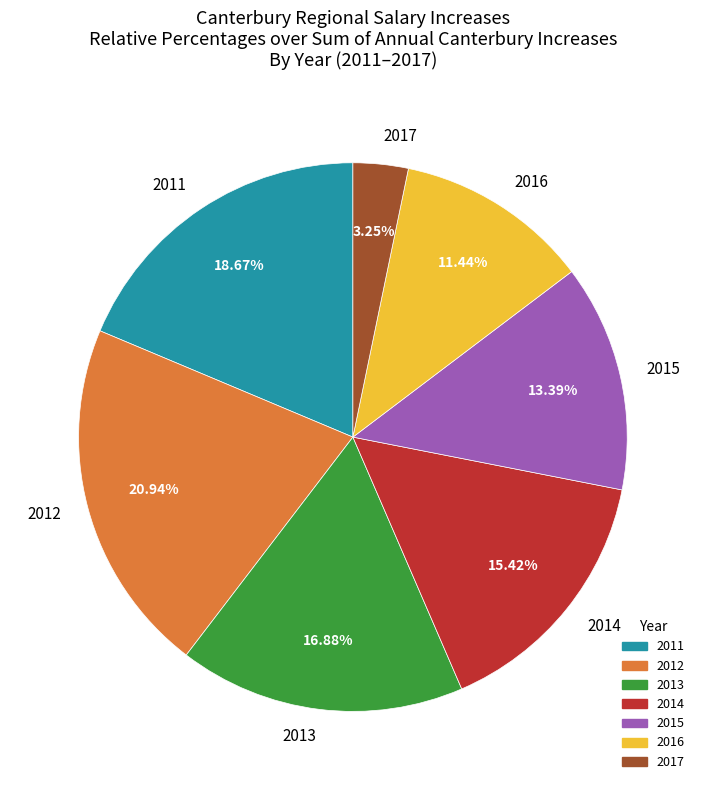

Does any single category account for the majority?

No